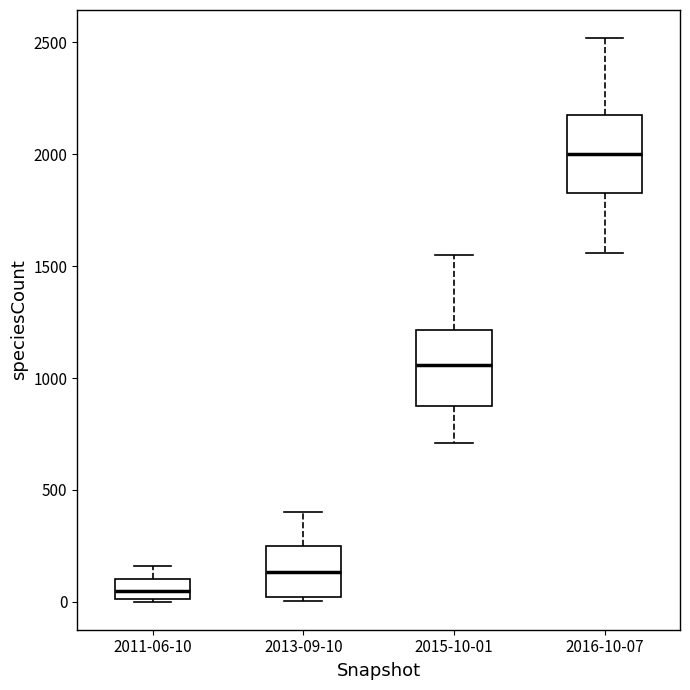

Reading left to right, transcribe this box plot: for each box, give where its median line is, the range the box spans, and where its two whiskers end, as read against the y-axis. The values are not printed on the chart, so give them approximately, as read against the axis.

2011-06-10: median 50, box 0 to 100, whiskers 0 to 150
2013-09-10: median 150, box 0 to 250, whiskers 0 (just below the box's lower edge) to 400
2015-10-01: median 1050, box 850 to 1200, whiskers 700 to 1550
2016-10-07: median 2000, box 1850 to 2200, whiskers 1550 to 2500